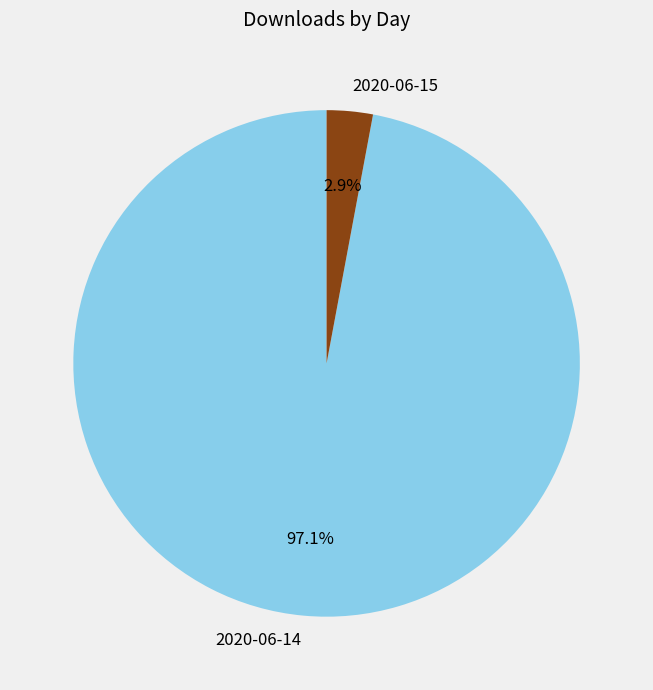

To the nearest percent, what is the average slice percentage?

50%